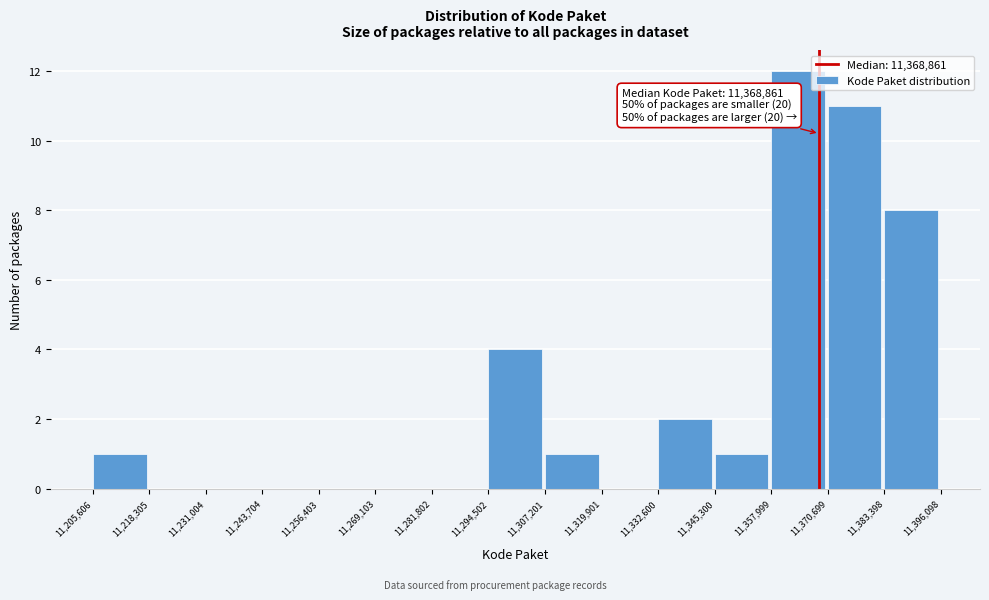

Over which range of the x-axis is the bar tallest?

11,357,999 to 11,370,699